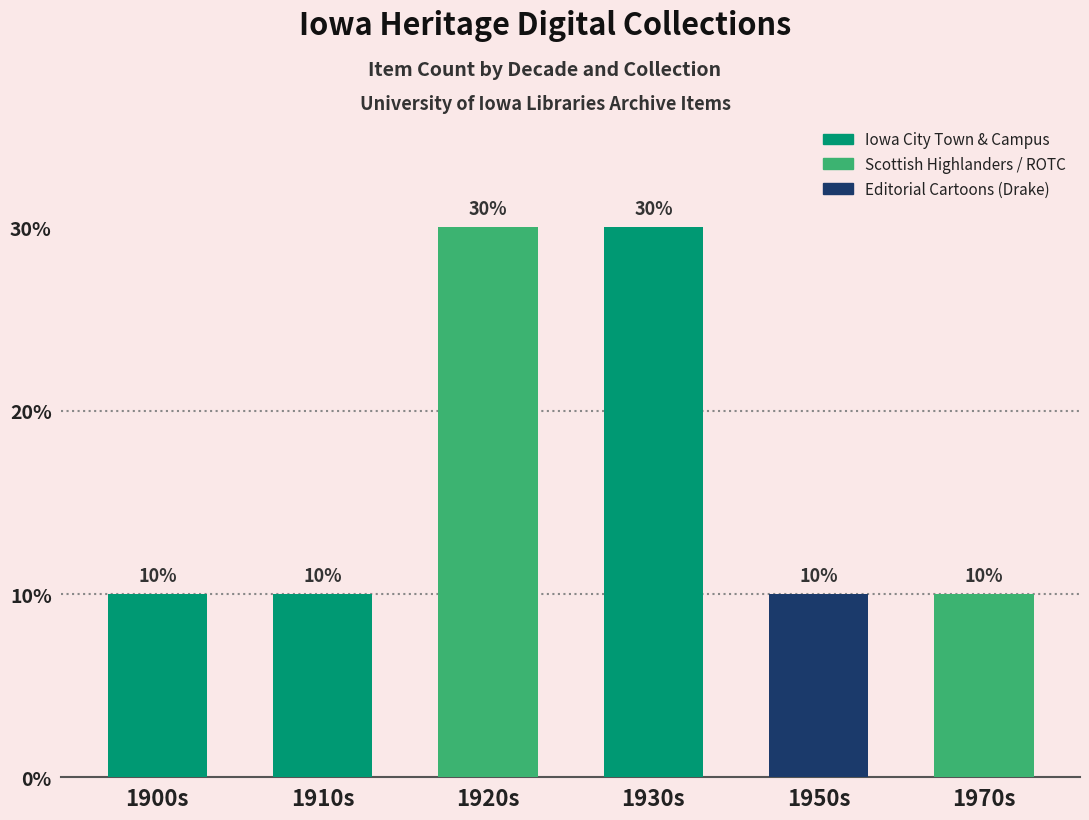

What position from the left is 1920s?

3